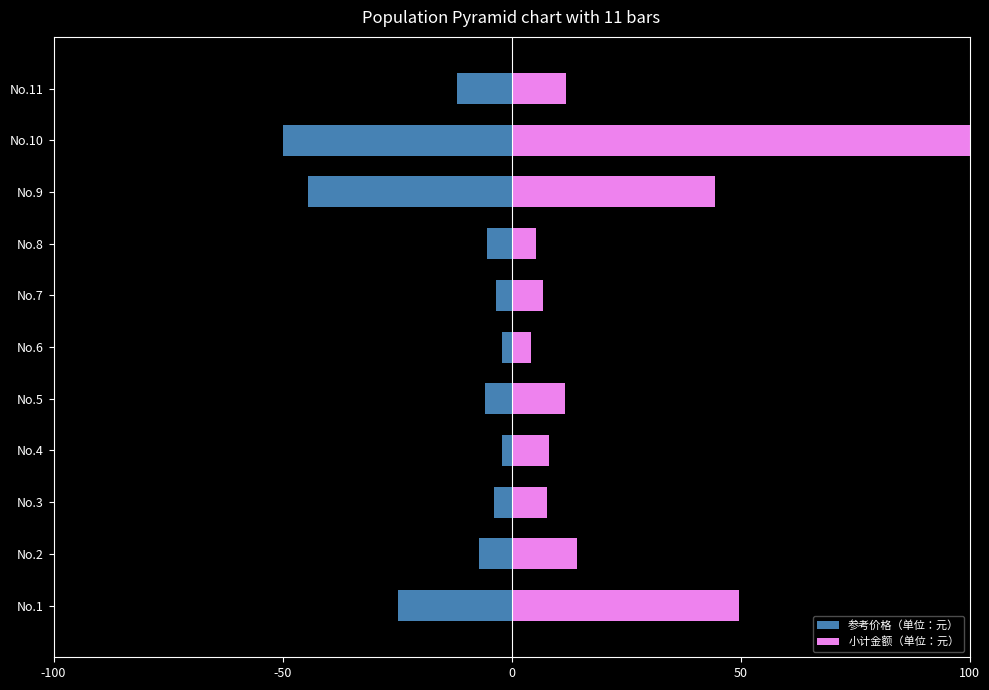

Read the 参考价格（单位：元） value at No.2.

-7.2